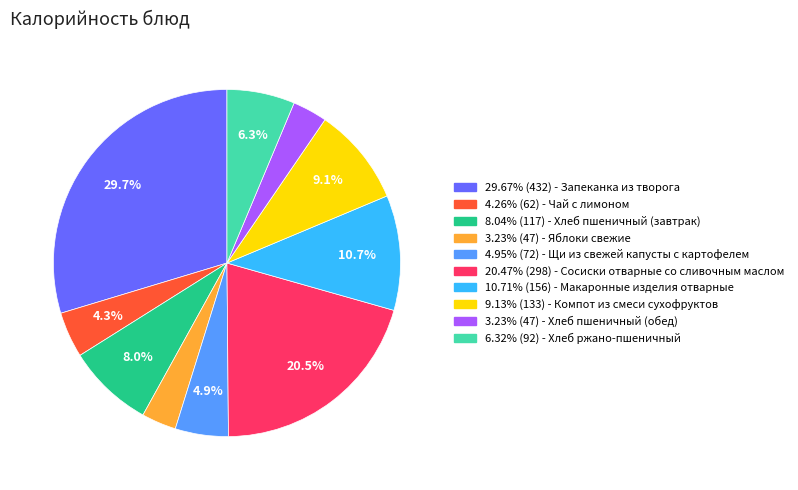

Is 6.32% (92) - Хлеб ржано-пшеничный the majority of the pie?

No